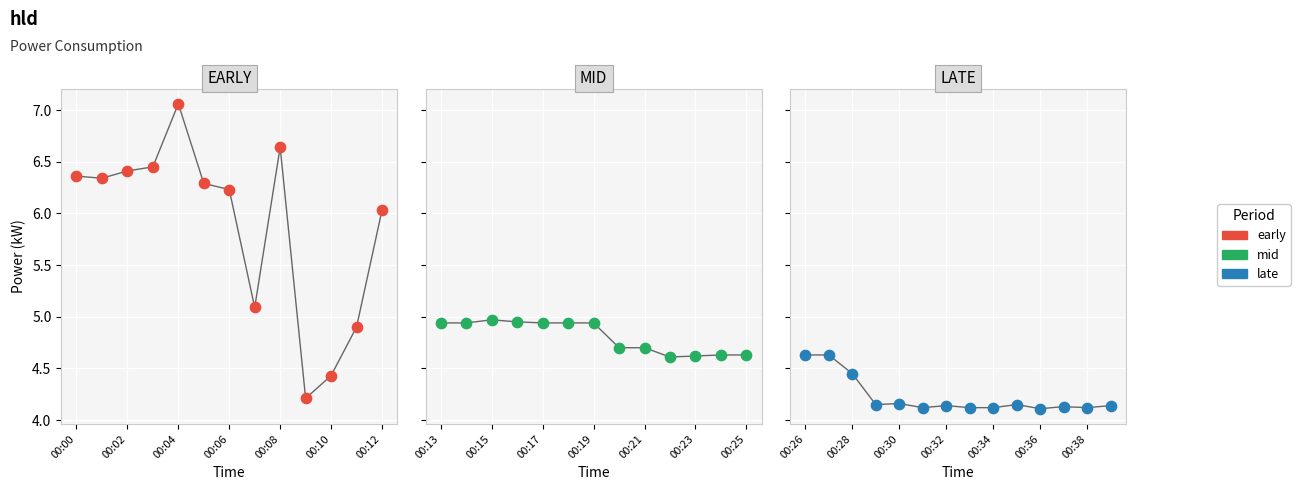

Which has a higher value, 00:00 or 00:03?

00:03